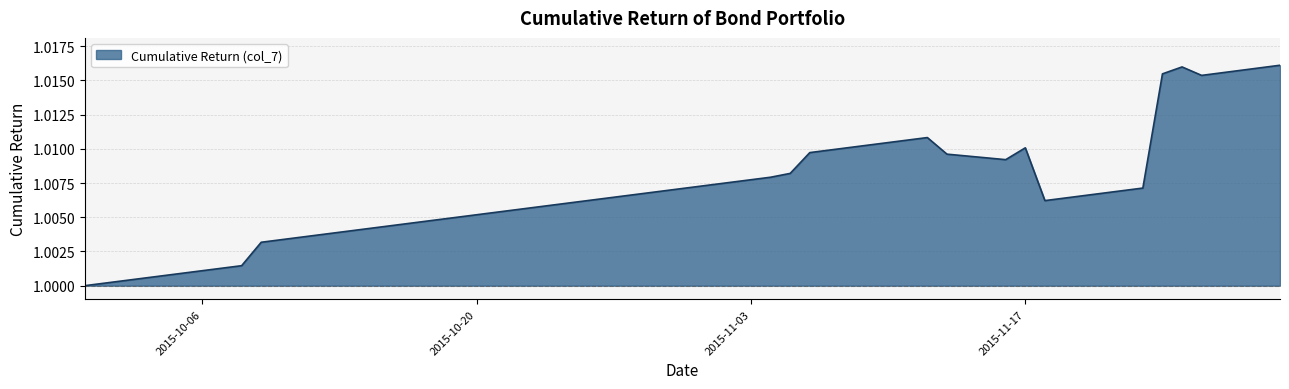

What is the maximum value shown in the chart?

1.0